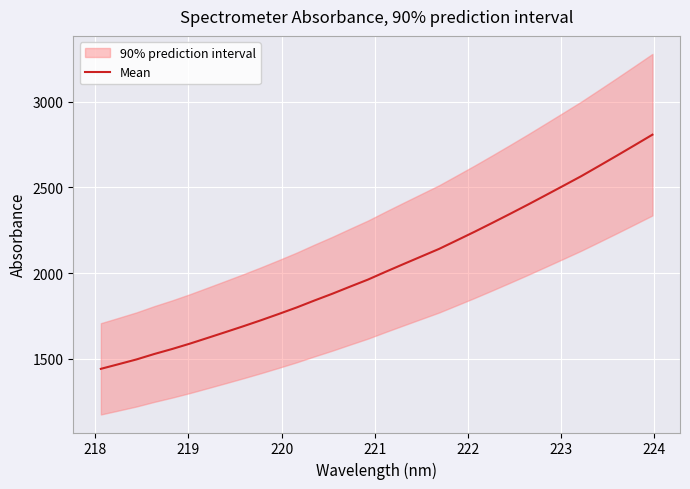

Is this an area chart (filled region under the line)?

No